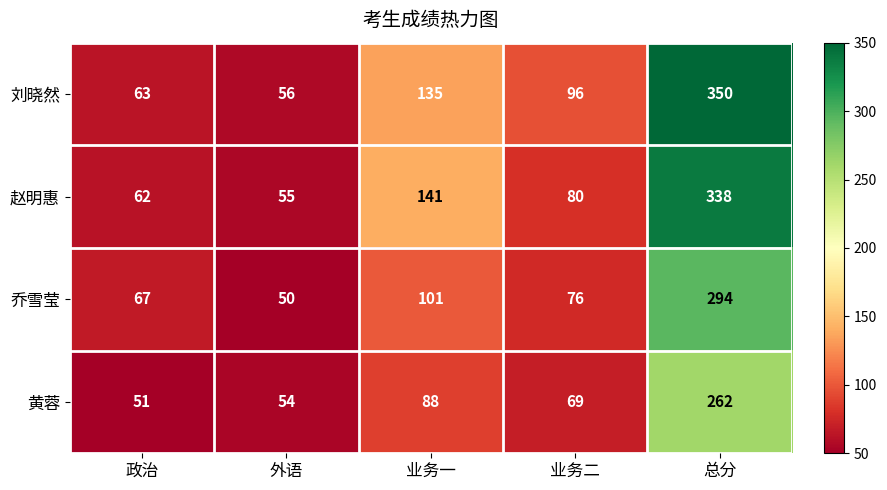

At which label is 赵明惠 closest to 196?

业务一